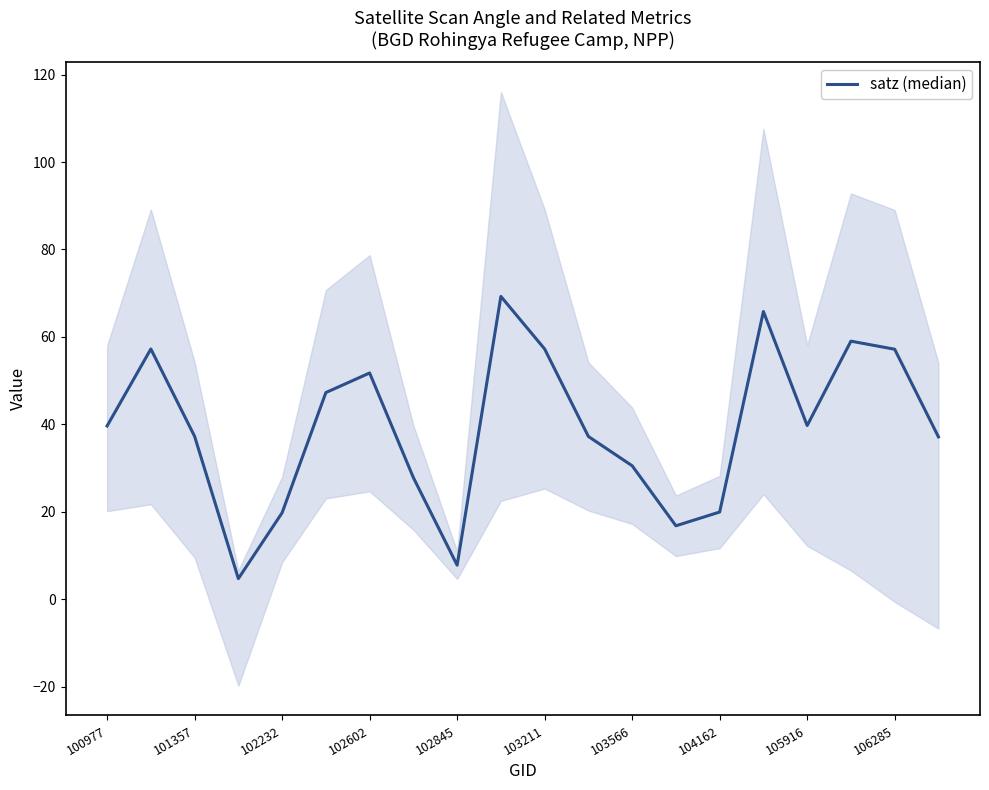

What is the change in value from 102232 to 104162?

+0.2